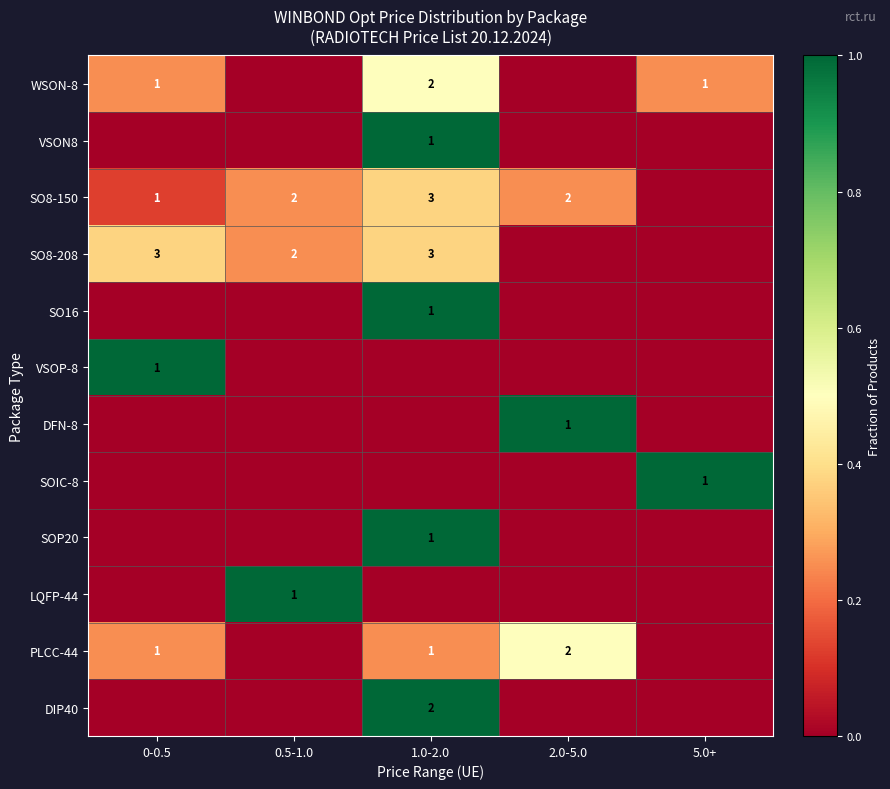

True or false: SO8-208 has a value of 3 at 0-0.5.

True